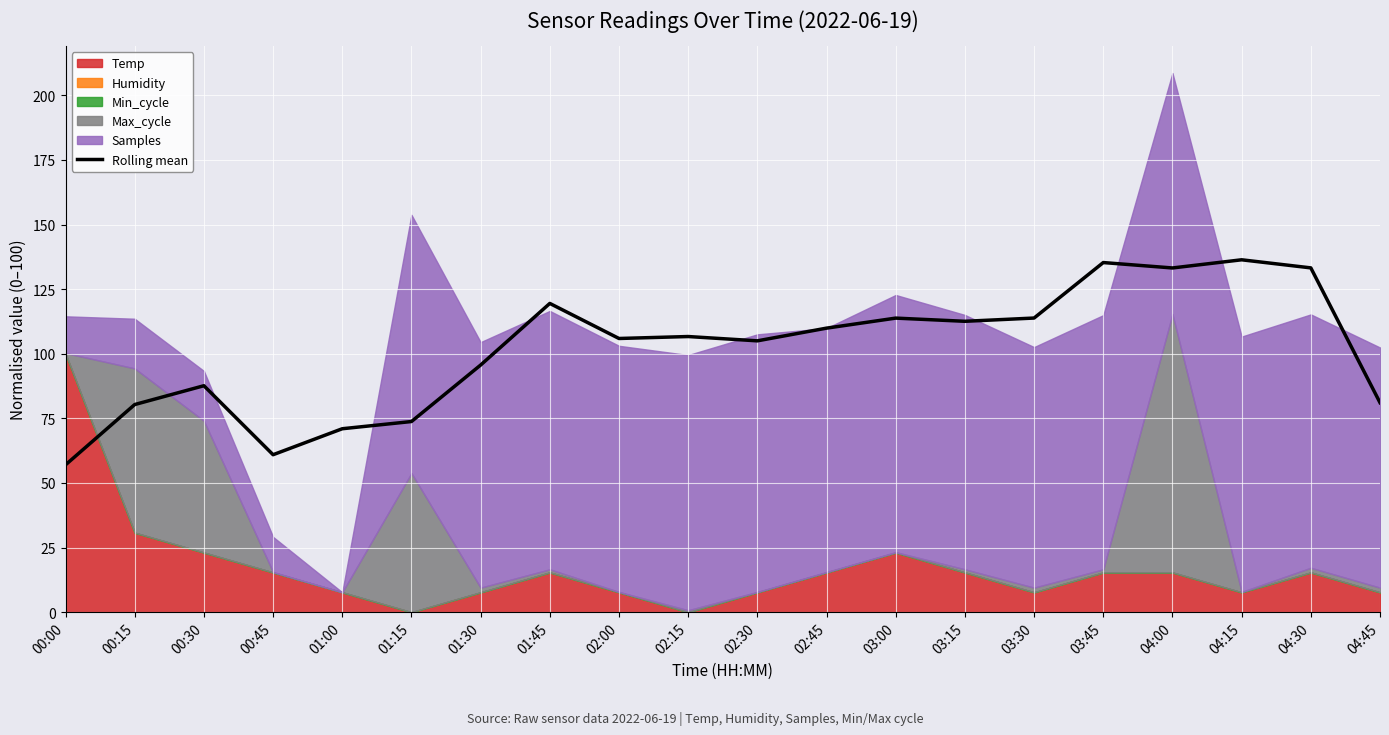

How many points are lower than both their immediate neighbors (excluding endpoints)?

5